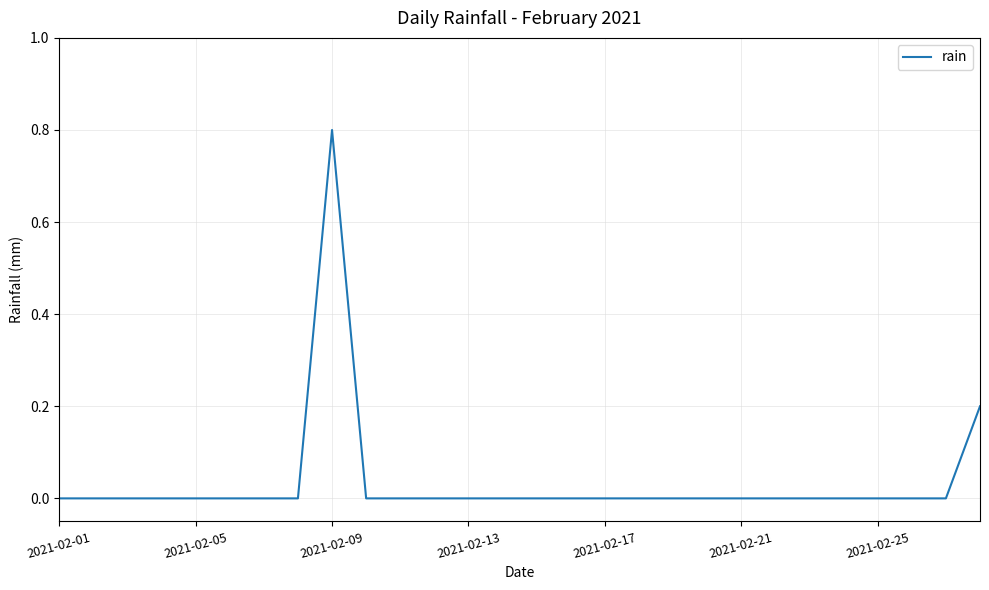

Does the chart display data point markers on the line(s)?

No